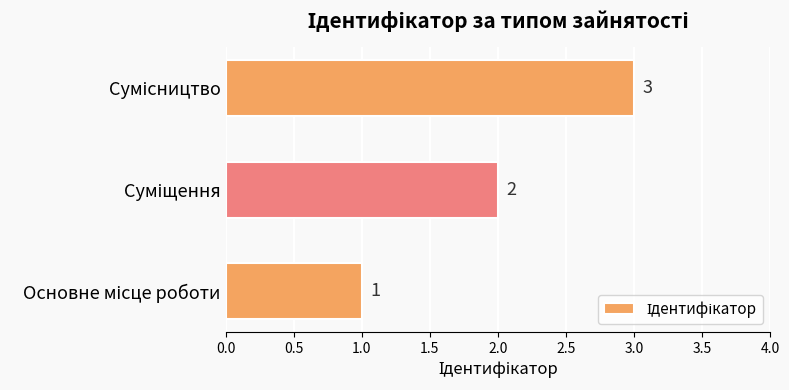

What is the smallest value displayed?

1